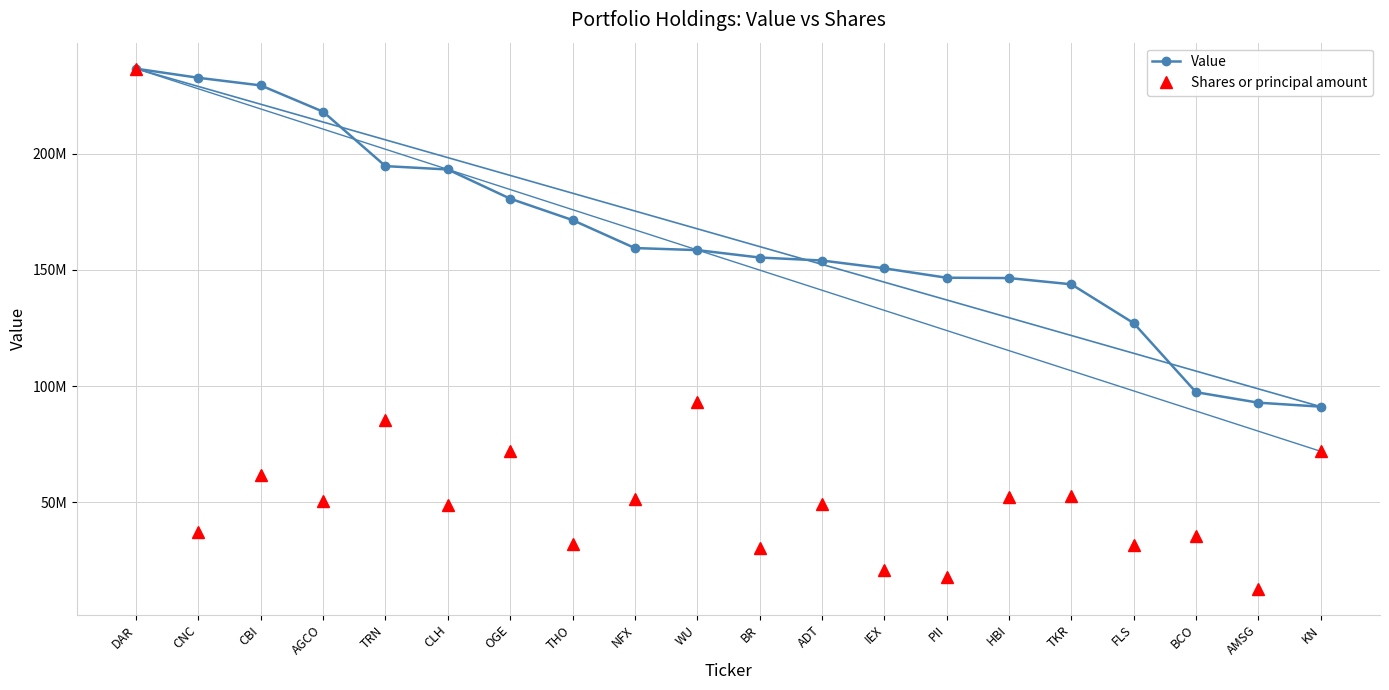

At which label does Shares or principal amount reach its peak?

DAR